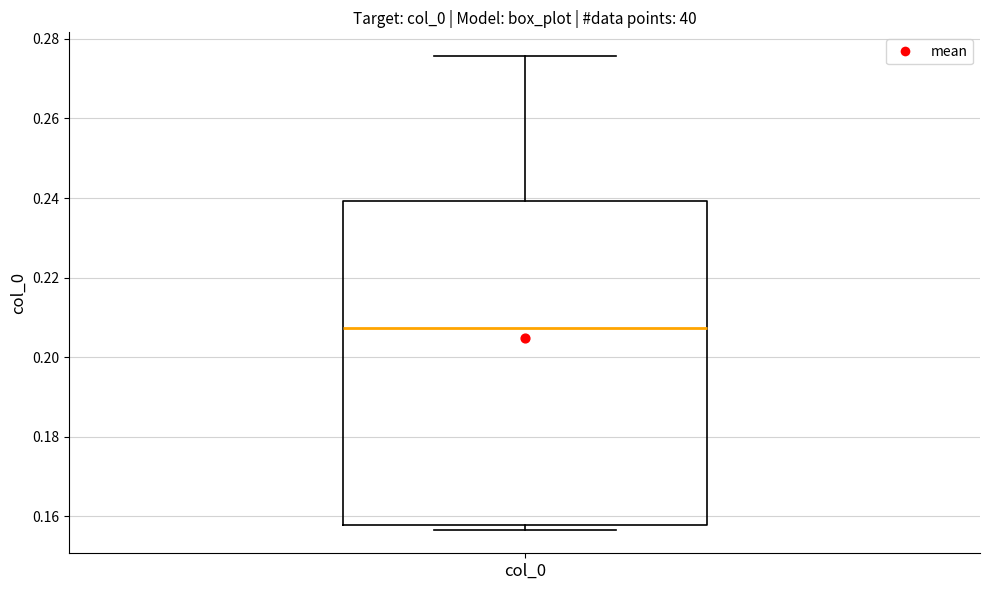

Where does the median line of the box for col_0 sit on the y-axis? The values are not printed on the chart, so give them approximately, as read against the axis.

0.208